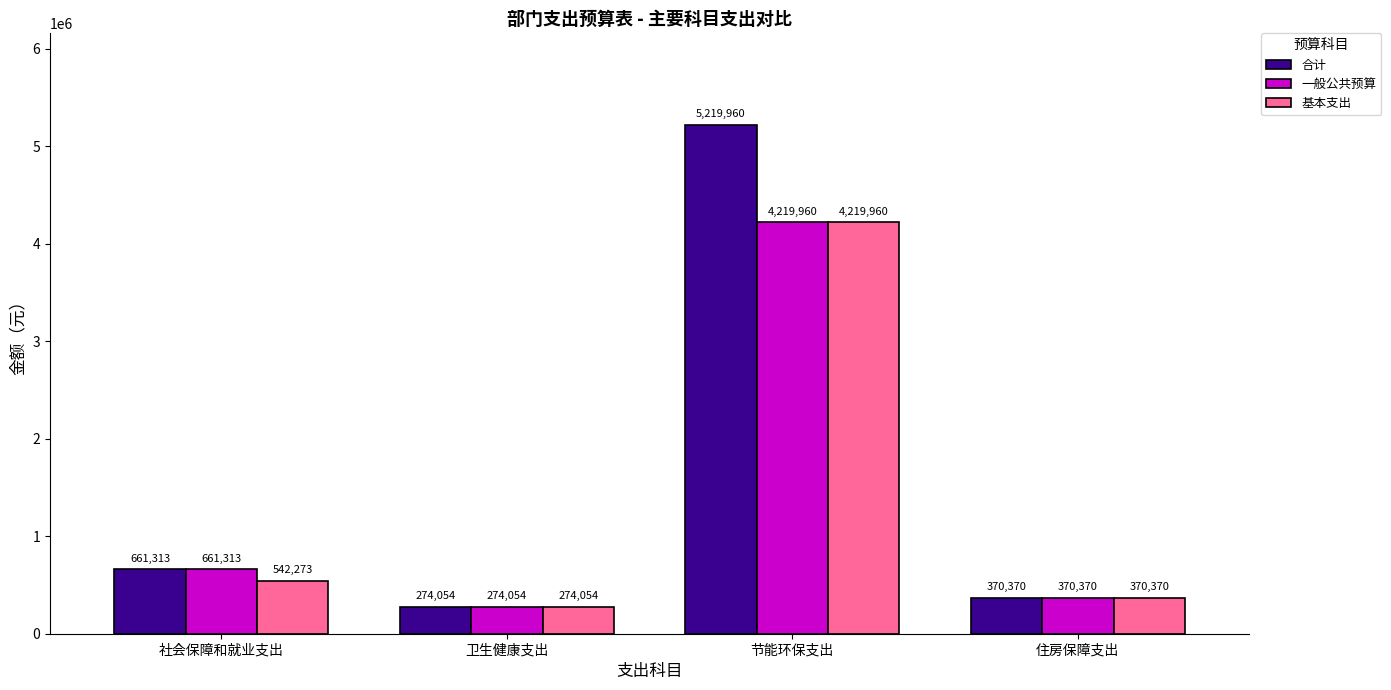

Does the chart contain stacked bars?

No